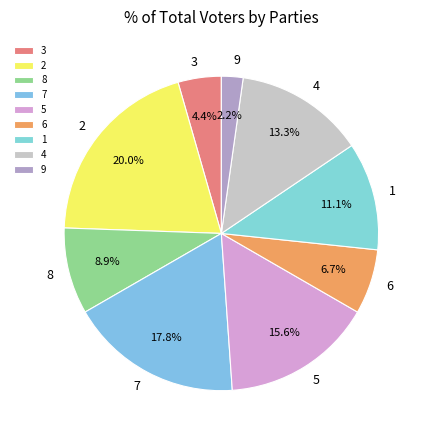

Is it true that 6 is 7% of the pie?

True